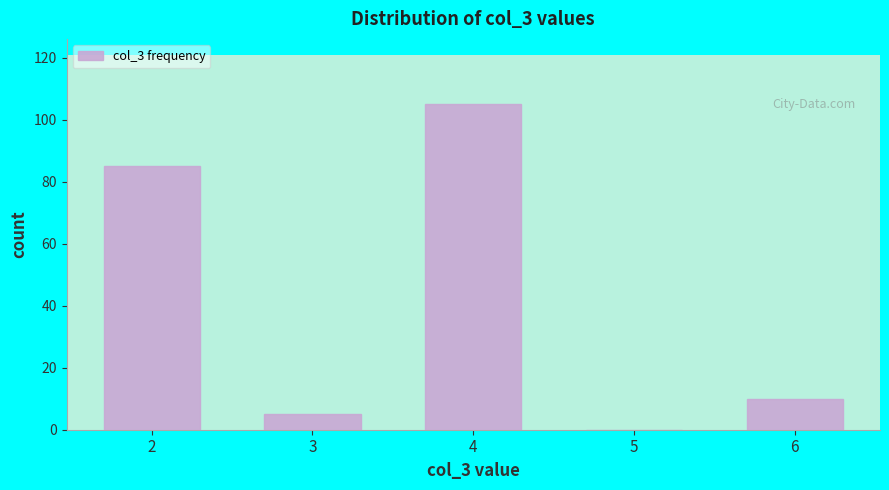

Reading right to left, transcribe all the data shown in this chart.

6=10	5=0	4=105	3=5	2=85